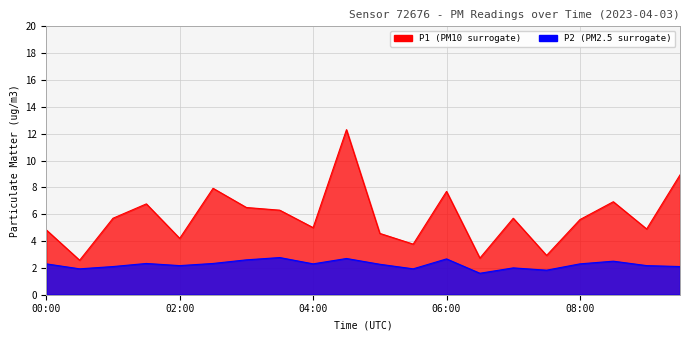

True or false: P2 and P1 intersect in this chart.

False